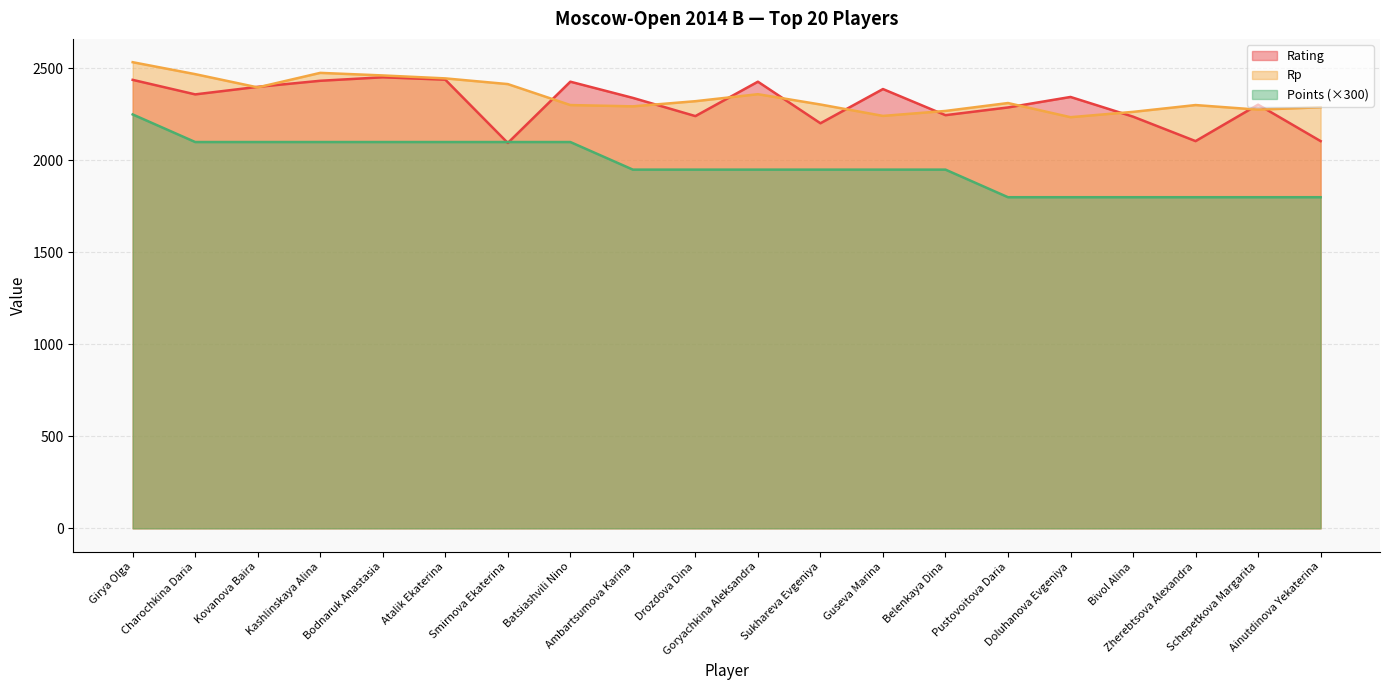

After their last crossing, which series has the higher values: Rating or Rp?

Rp